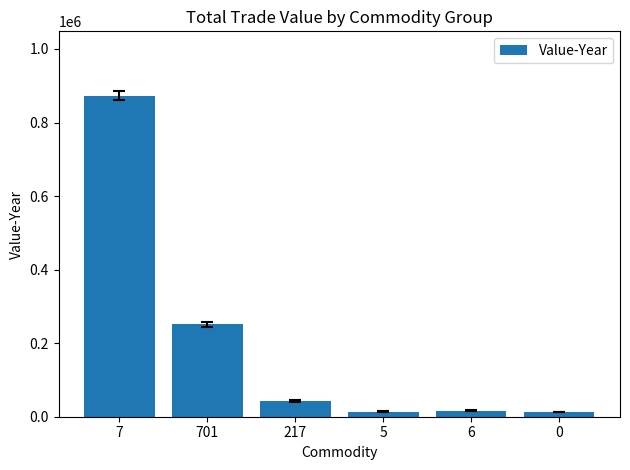

The value at 7 is 1416580. True or false?

False